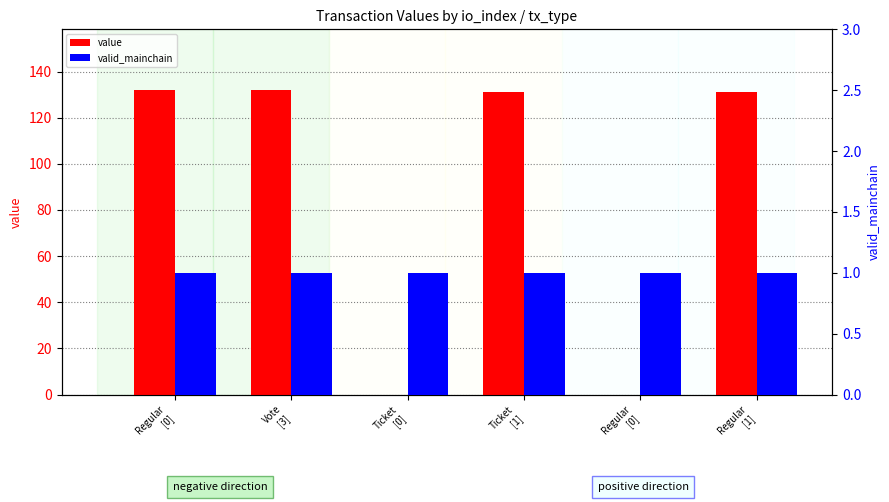

How many bars are there in total?

12